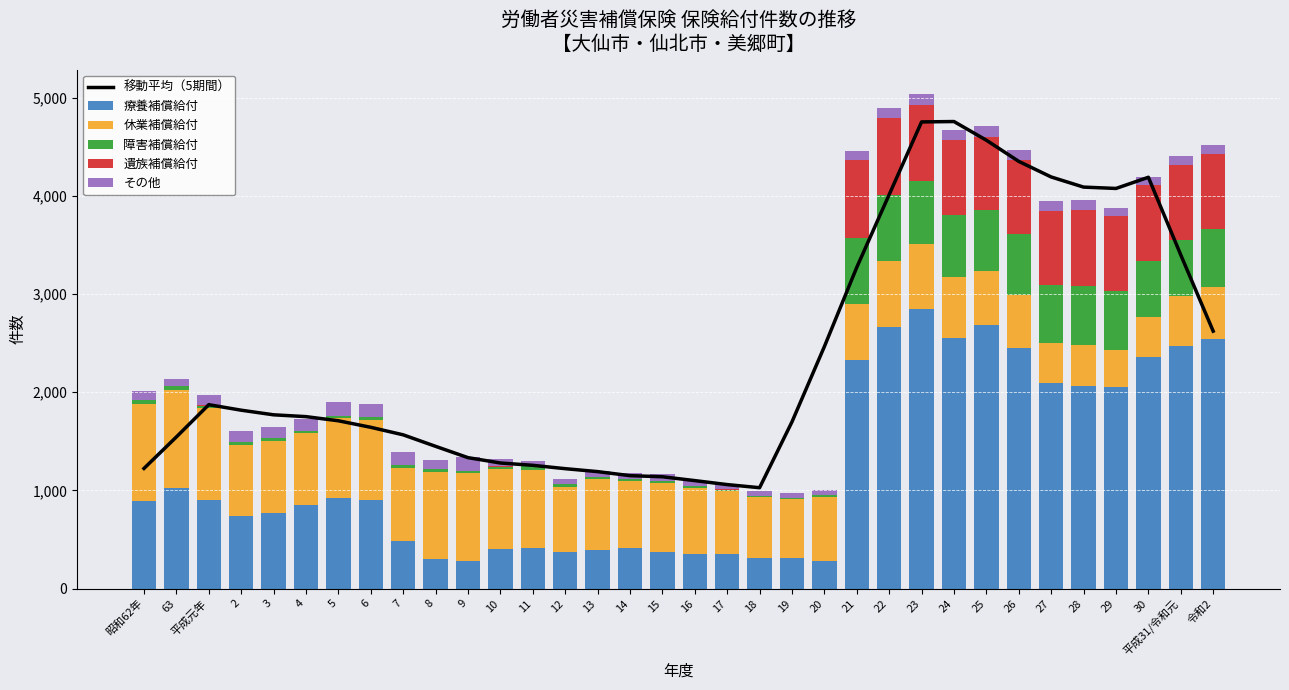

What position from the right is 28?

5